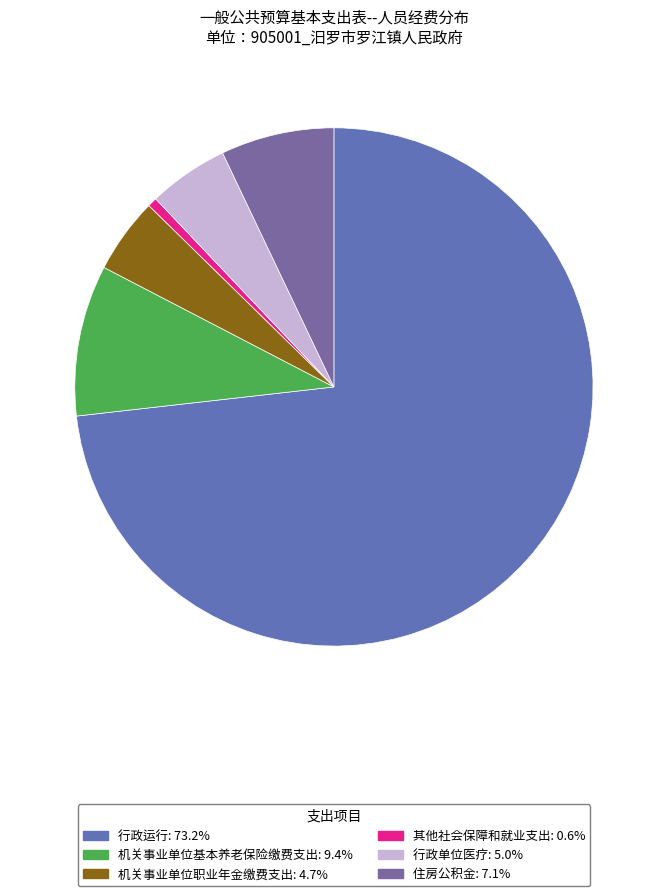

Does 其他社会保障和就业支出 represent more than half of the total?

No